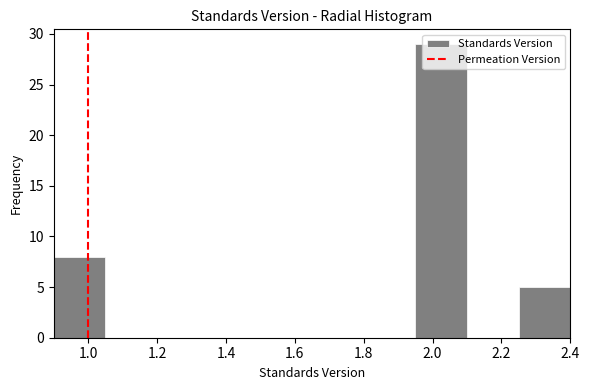

Reading left to right, list every bar in this chart as the range it spans on the x-axis followed by its height. Neither the bar edges nor the heights are printed on the chart, so give them approximately, as read against the axes.

0.90 to 1.05: 8
1.05 to 1.20: 0
1.20 to 1.35: 0
1.35 to 1.50: 0
1.50 to 1.65: 0
1.65 to 1.80: 0
1.80 to 1.95: 0
1.95 to 2.10: 29
2.10 to 2.25: 0
2.25 to 2.40: 5